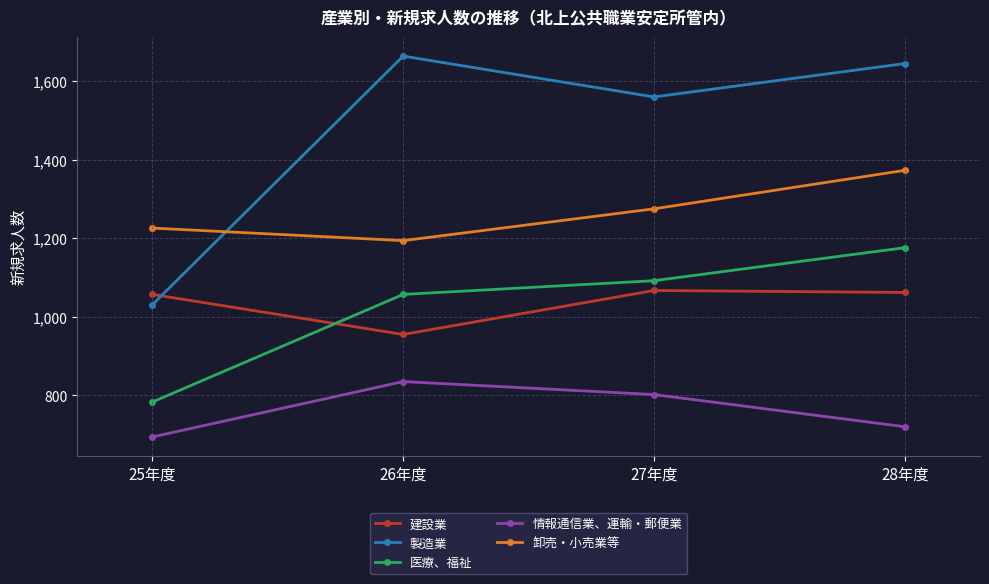

What is the difference between the maximum and minimum values in the 卸売・小売業等 series?

179